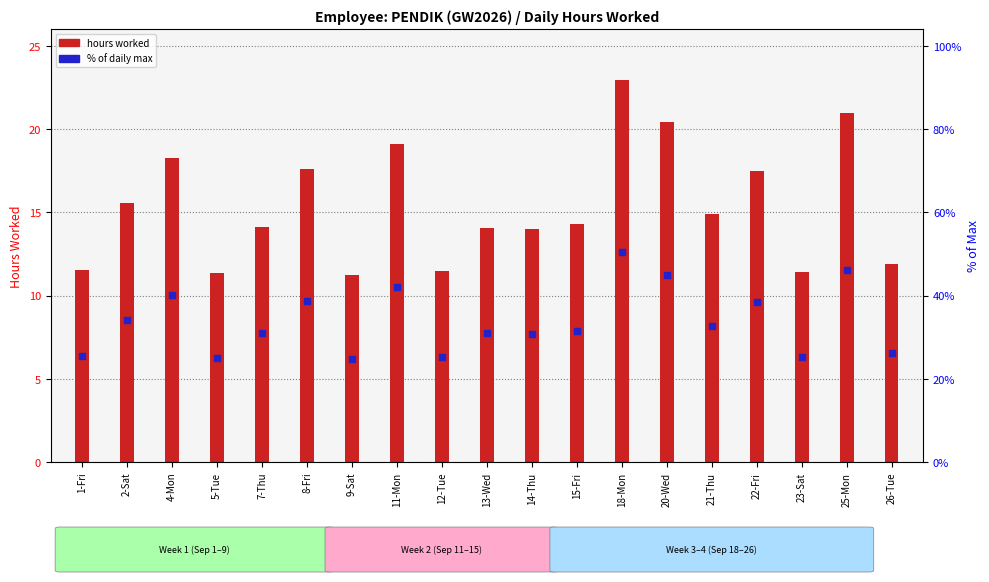

Which series contains the highest Y value?

hours worked